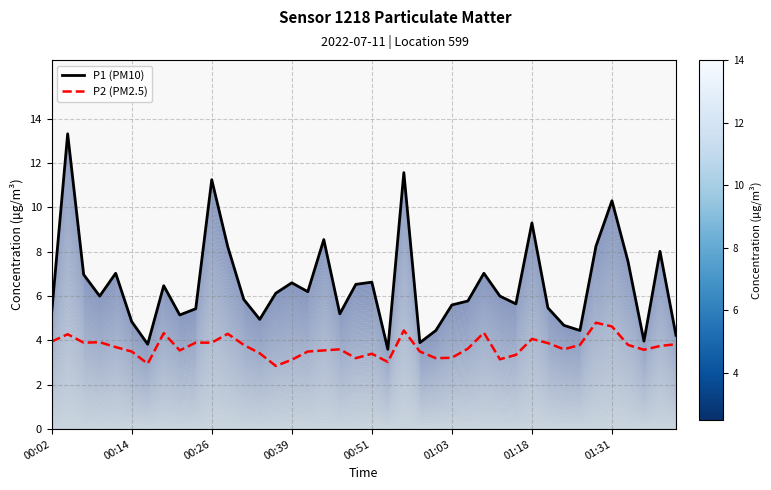

The value of P2 (PM2.5) at 01:03 is 3.2. True or false?

True